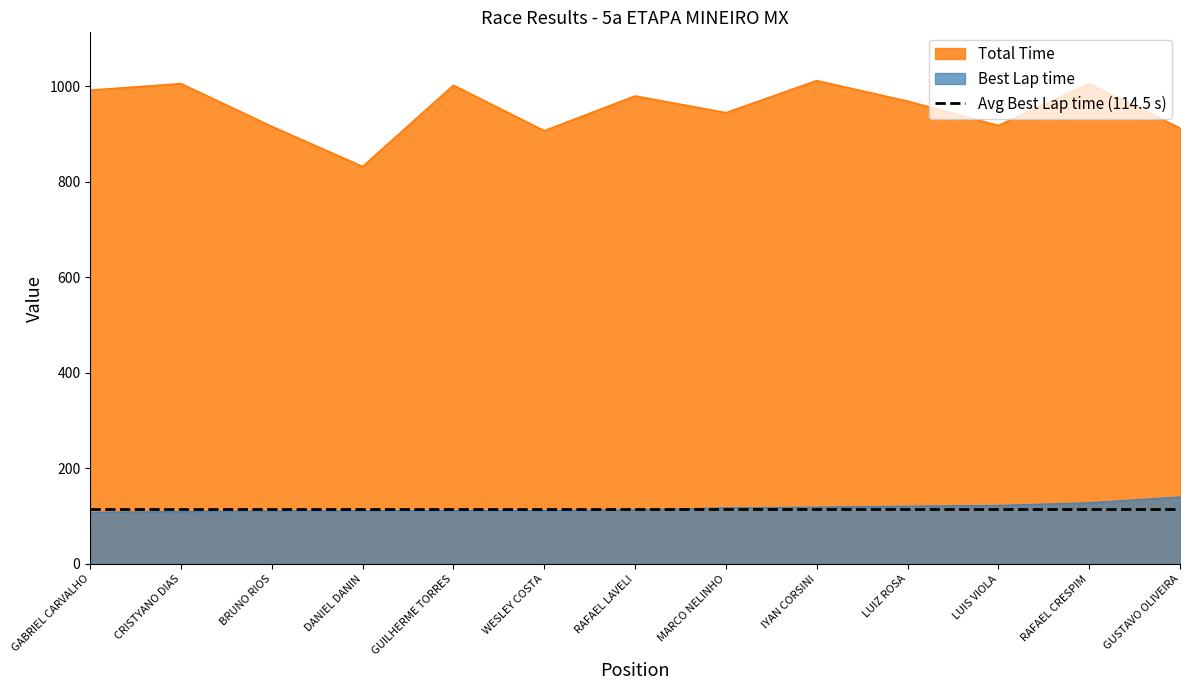

What is the sum of all Best Lap time values?

1526.1